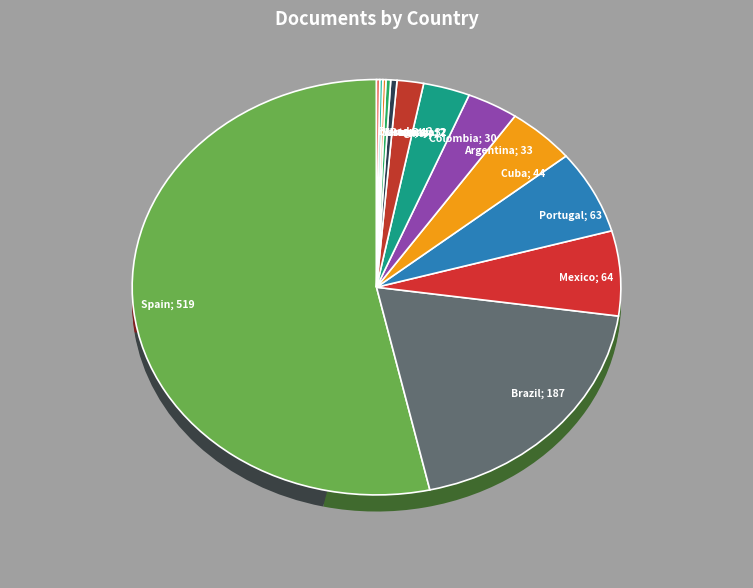

Which category has the smallest portion of the pie?

Venezuela